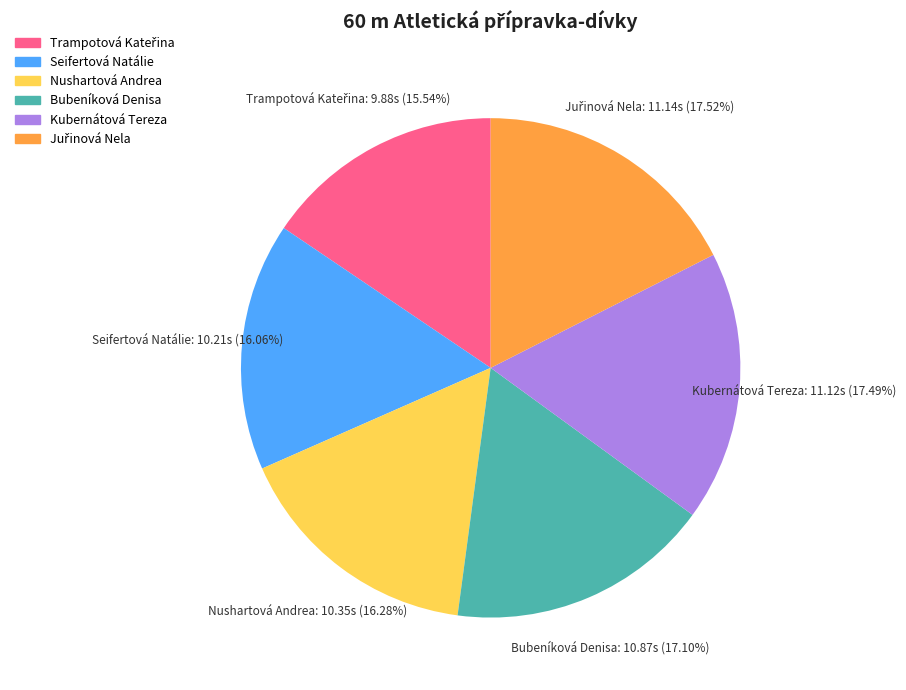

The Kubernátová Tereza slice represents 7% of the pie. True or false?

False